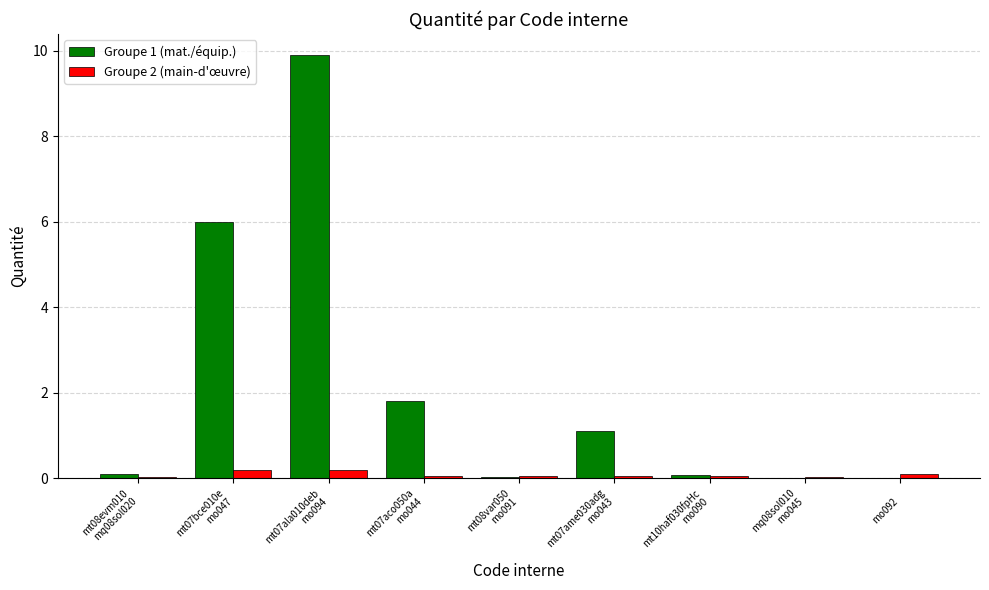

What is the total value across all series at 
mo092?

0.1